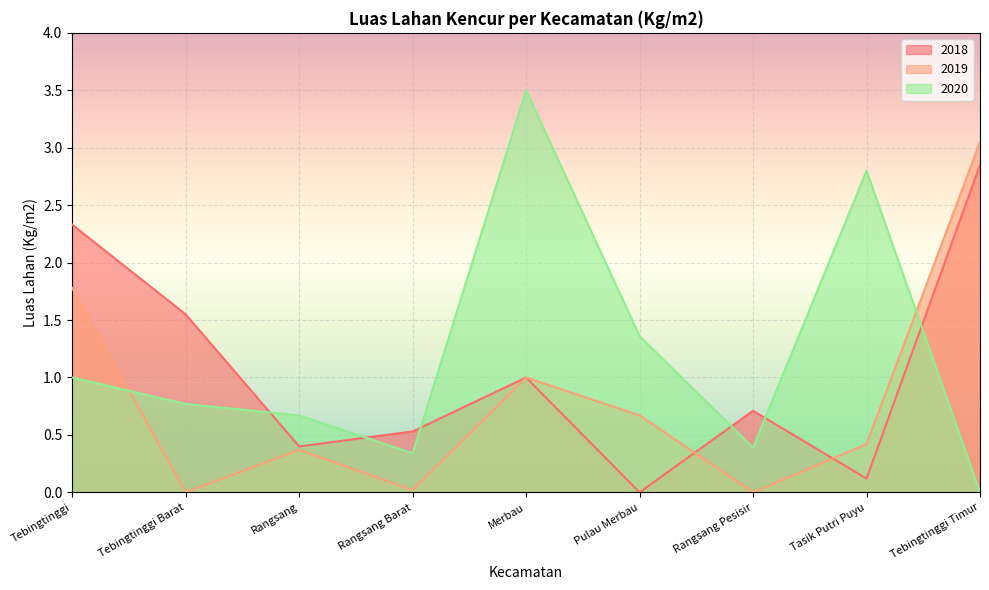

Where is the first local minimum for 2020?

Rangsang Barat